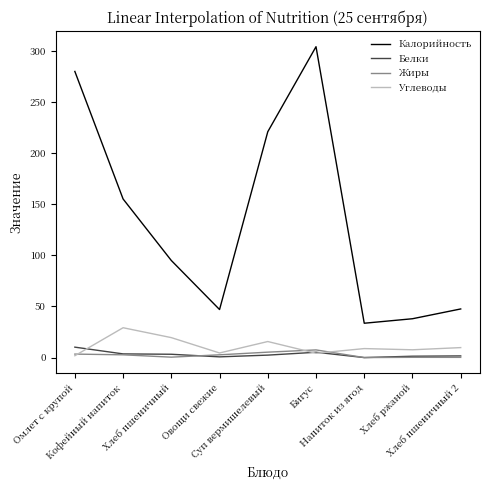

Which series has the widest spread of values?

Калорийность